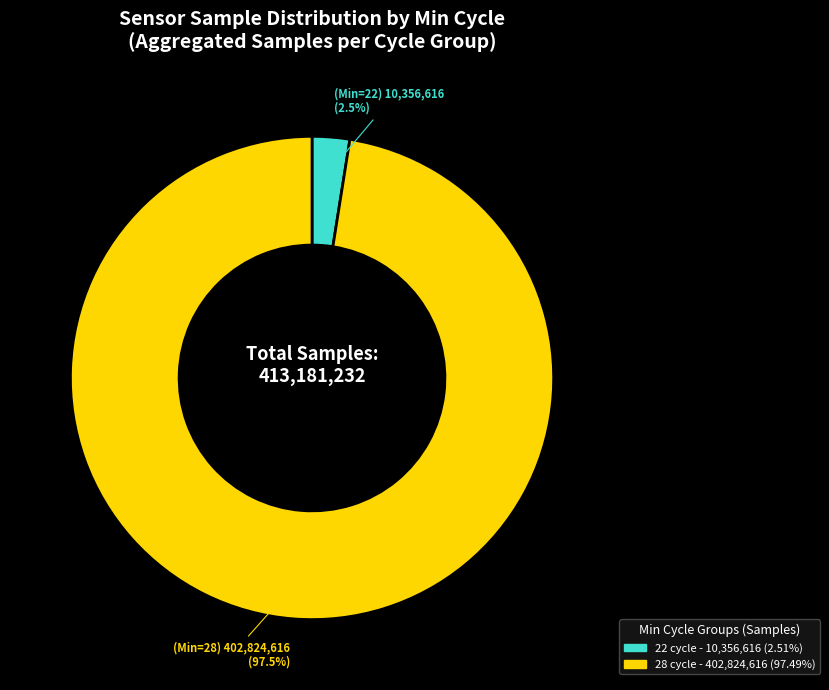

How many slices are in this pie chart?

2